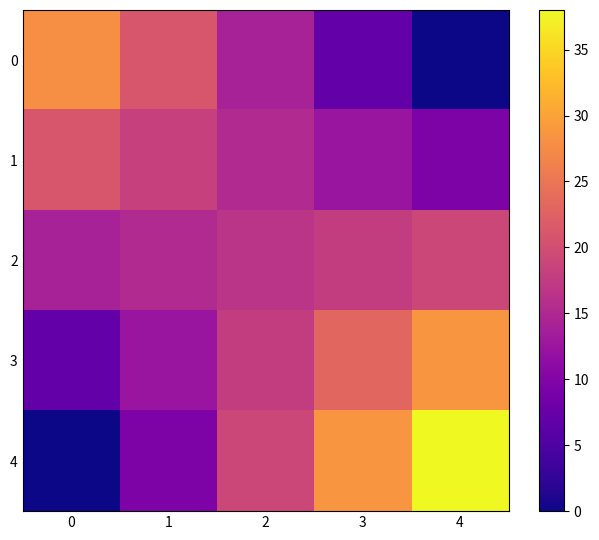

Rank the series at 4 from lowest to highest value.

0, 1, 2, 3, 4